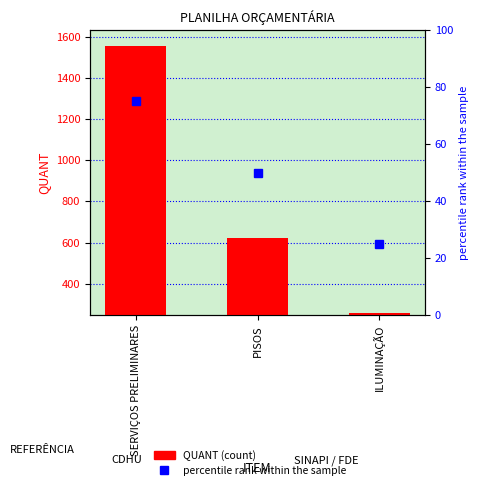

At which label does percentile rank within the sample reach its minimum?

ILUMINAÇÃO